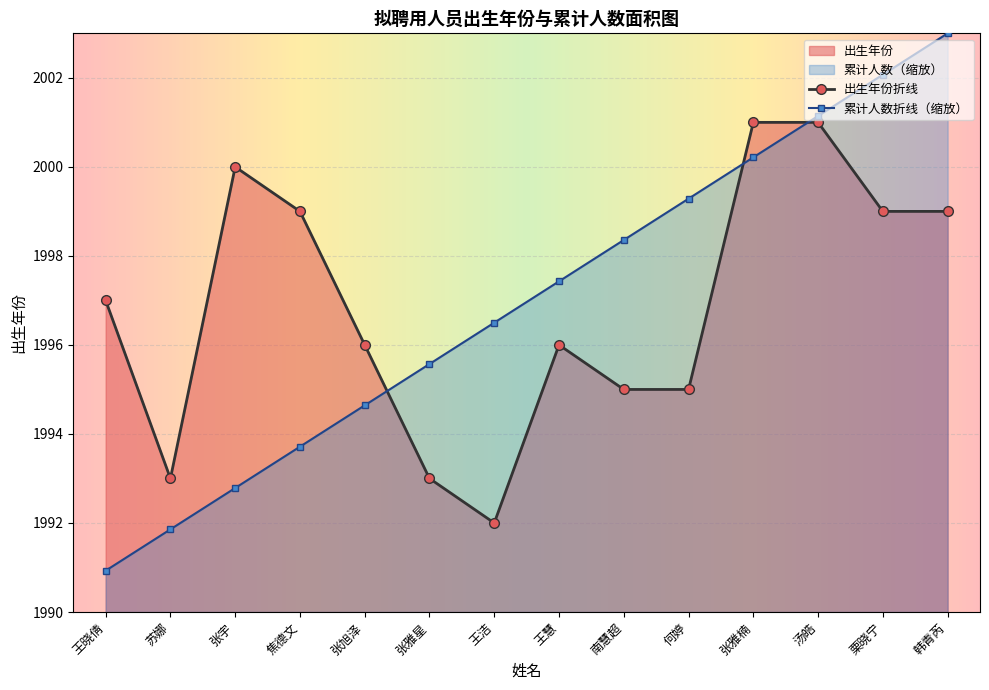

What is the difference between the second highest and second lowest values?

10.2